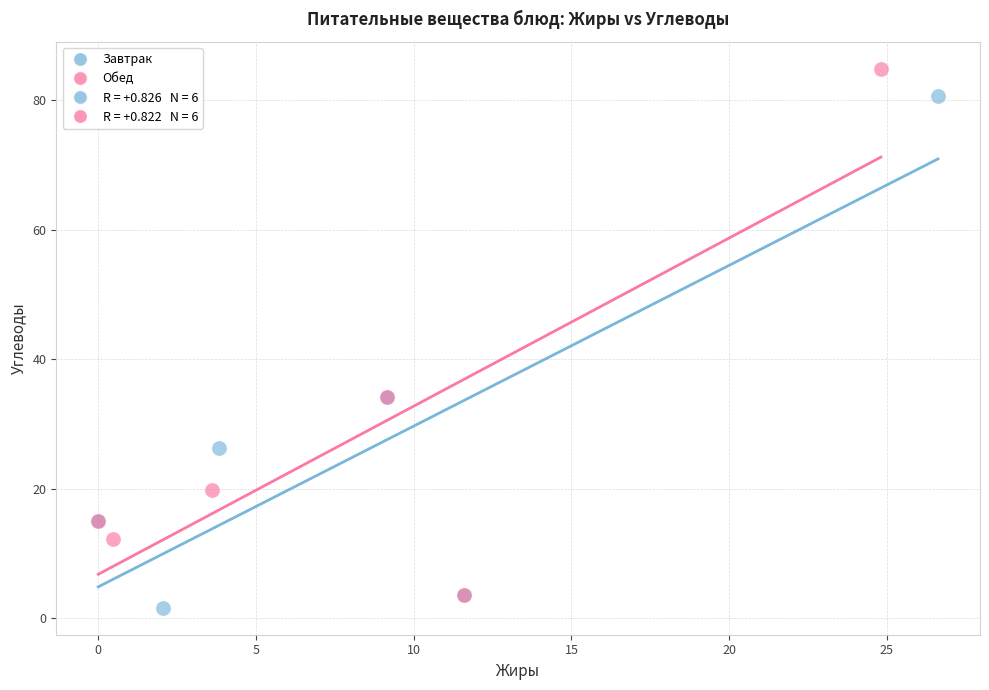

Which series reaches the maximum Y coordinate?

Обед